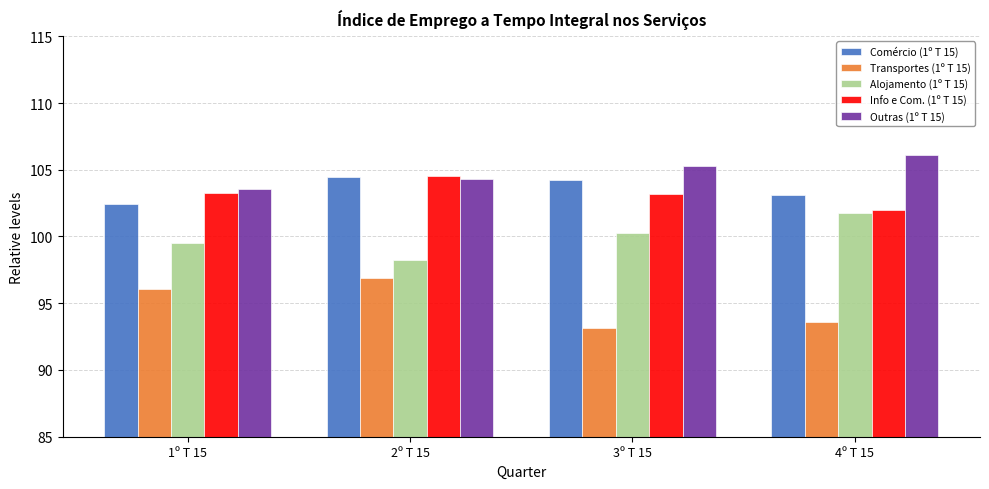

How many groups of bars are there?

4